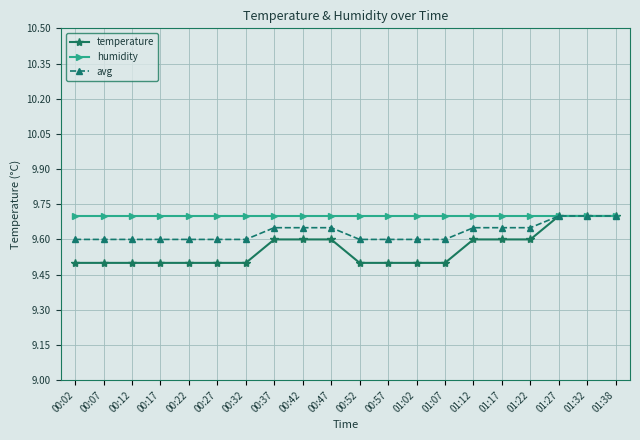

What is the minimum value for avg?

9.6